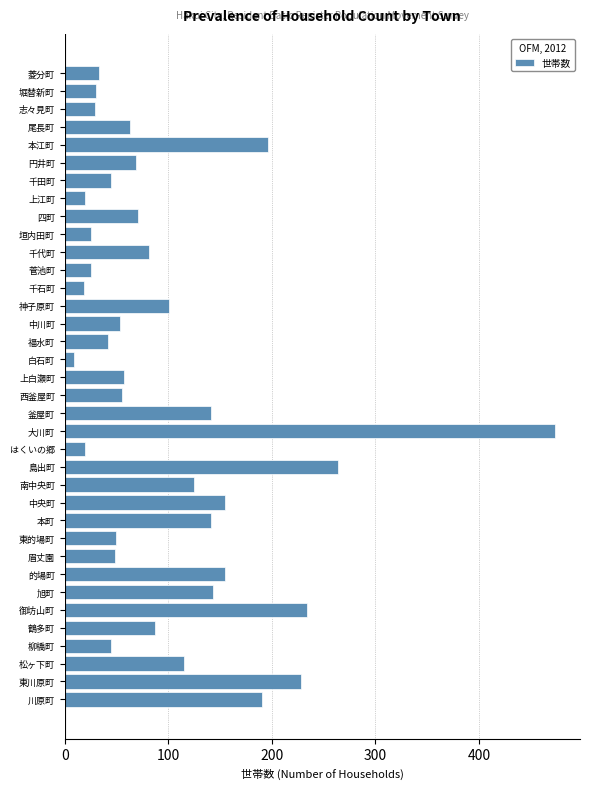

The value at 菱分町 is 10. True or false?

False